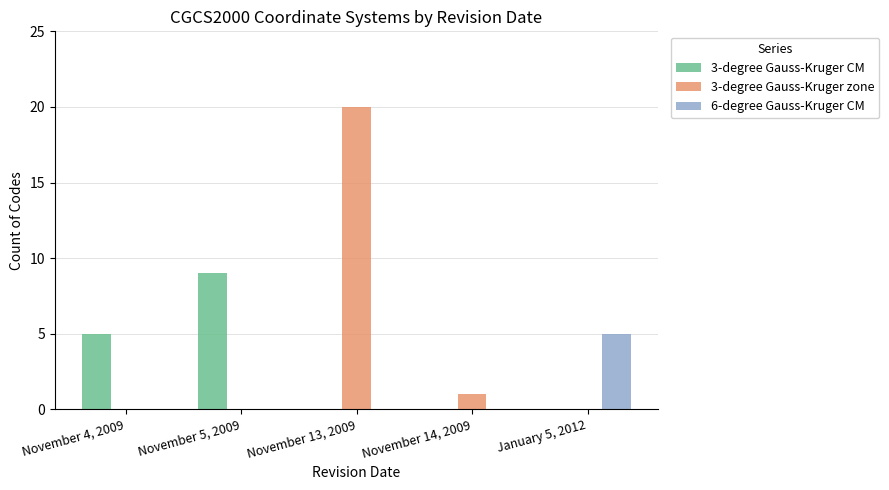

What is the maximum value for 6-degree Gauss-Kruger CM?

5